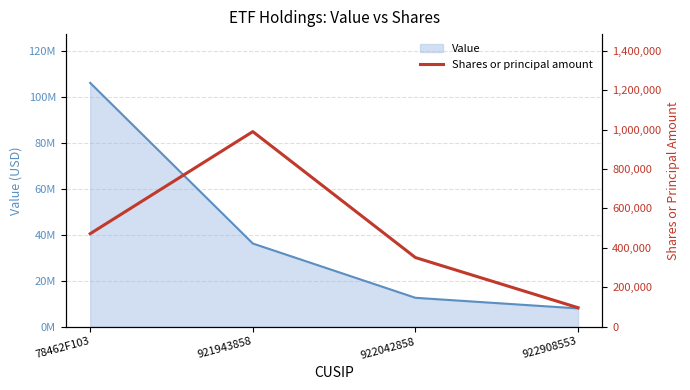

How many values are between 350635 and 990029?

3